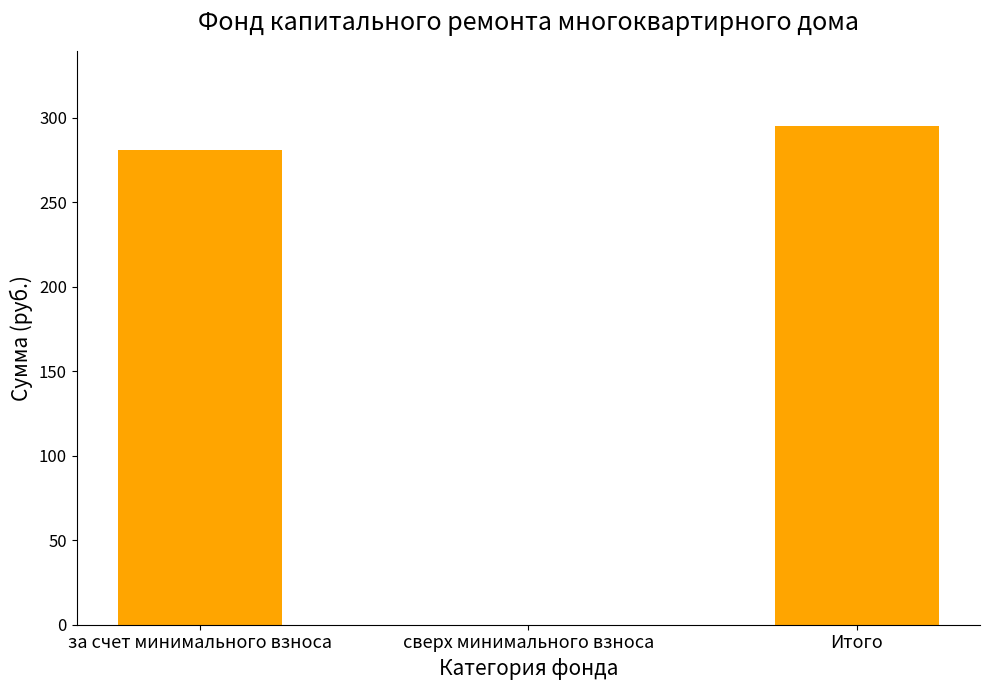

What is the average value?

192.0